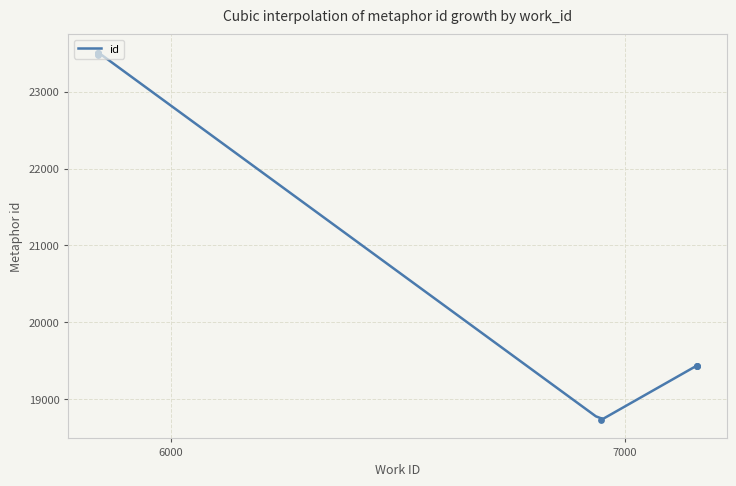

What is the ratio of the value at 7159 to the value at 5841?

0.8